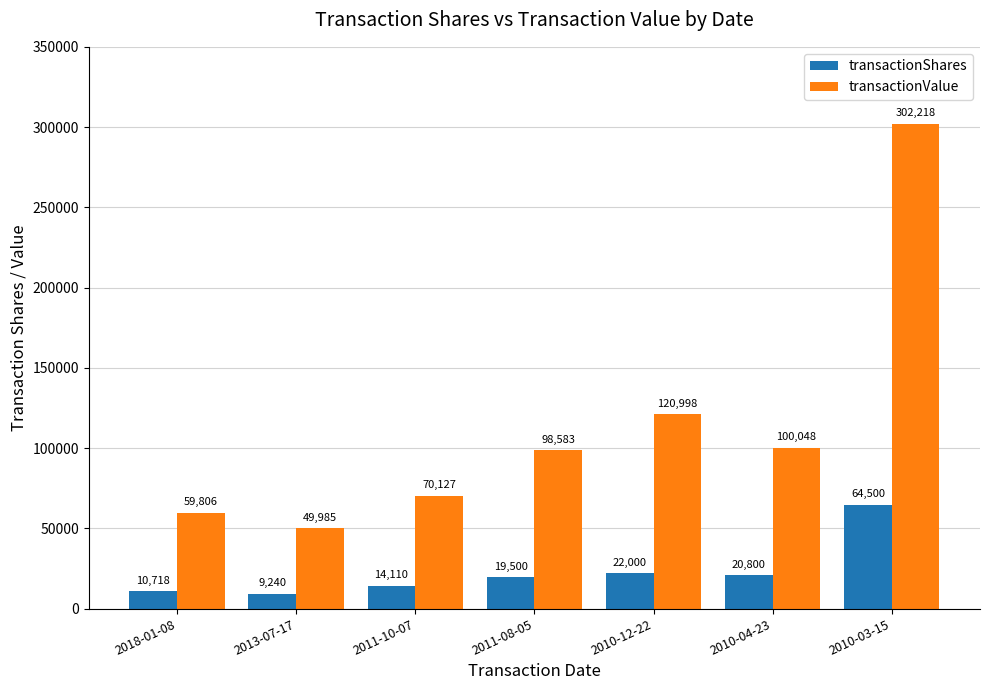

Which series has the largest range (max minus min)?

transactionValue